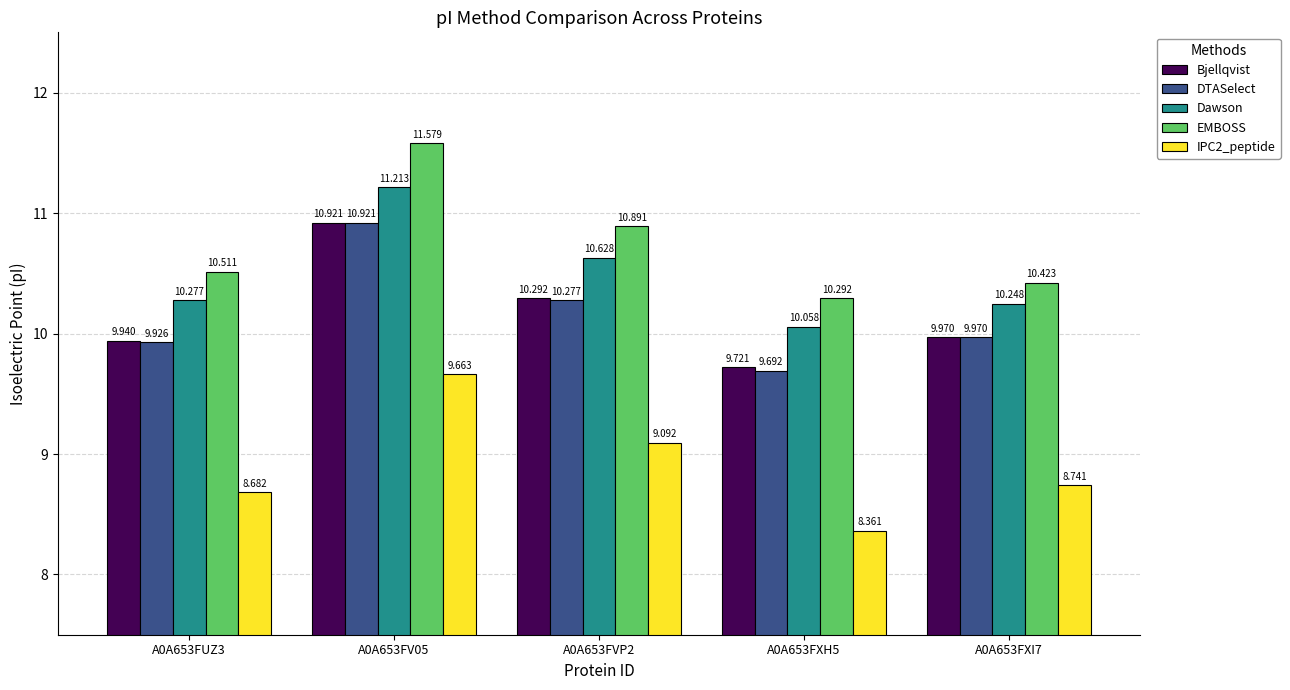

At which label is DTASelect closest to 10?

A0A653FXI7